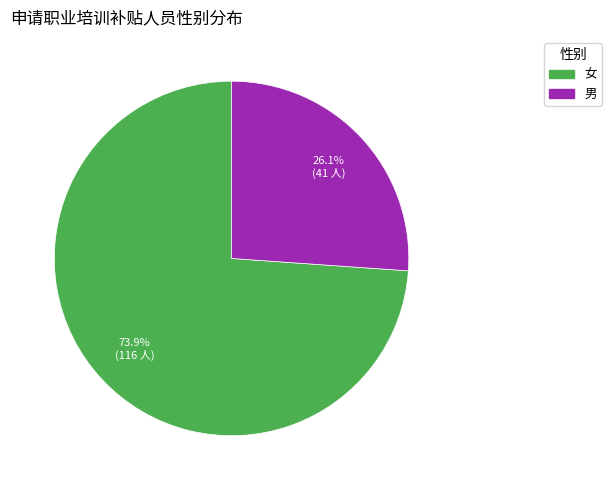

Which category has the smallest portion of the pie?

男